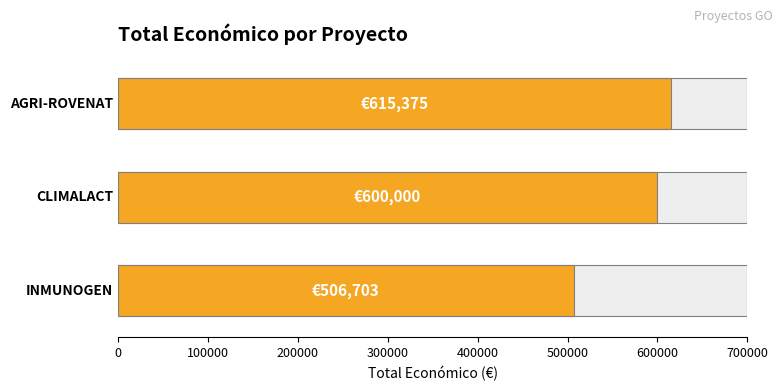

Reading right to left, extract all data points from this chart.

615375	600000	506703